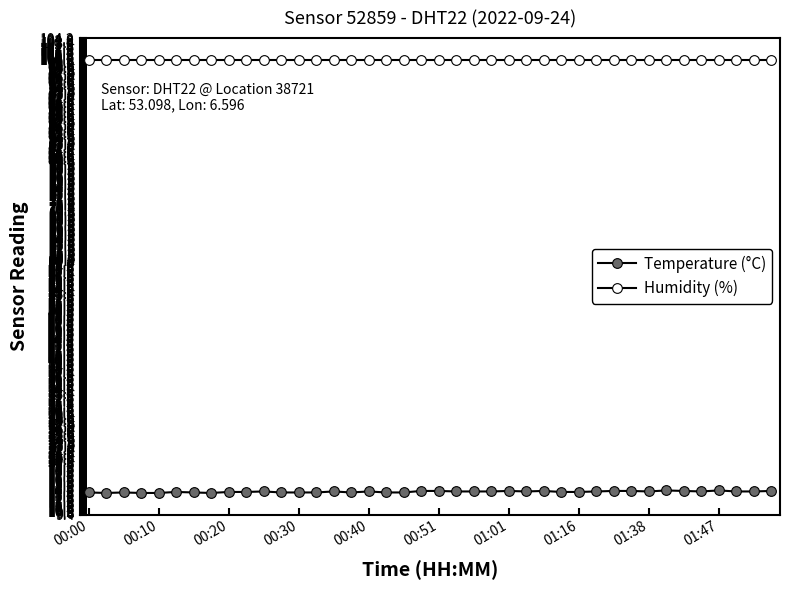

Where is the first local maximum for Temperature (°C)?

00:20